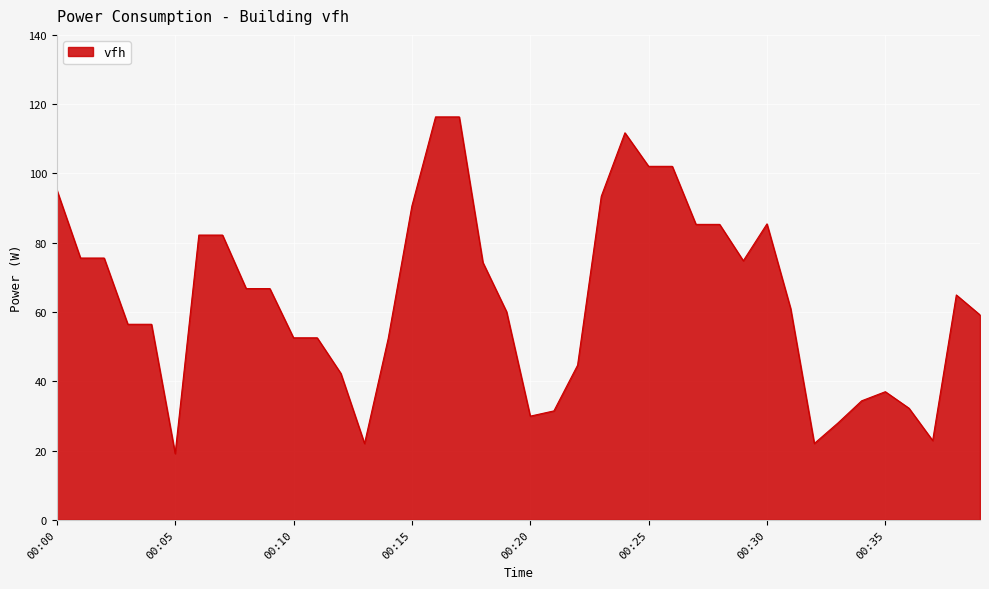

What is the greatest value displayed?

116.3